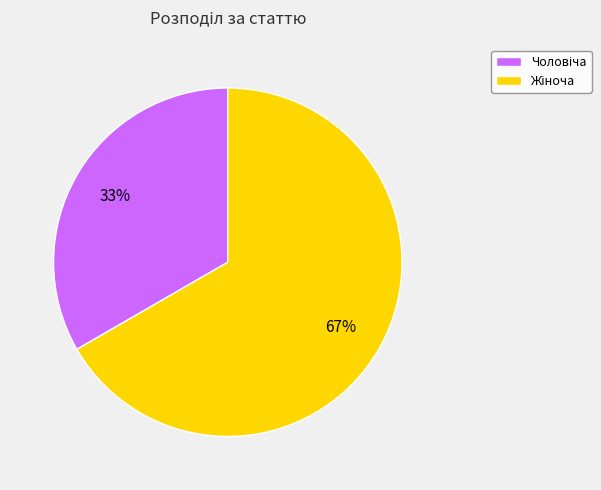

Does any single category account for the majority?

Yes